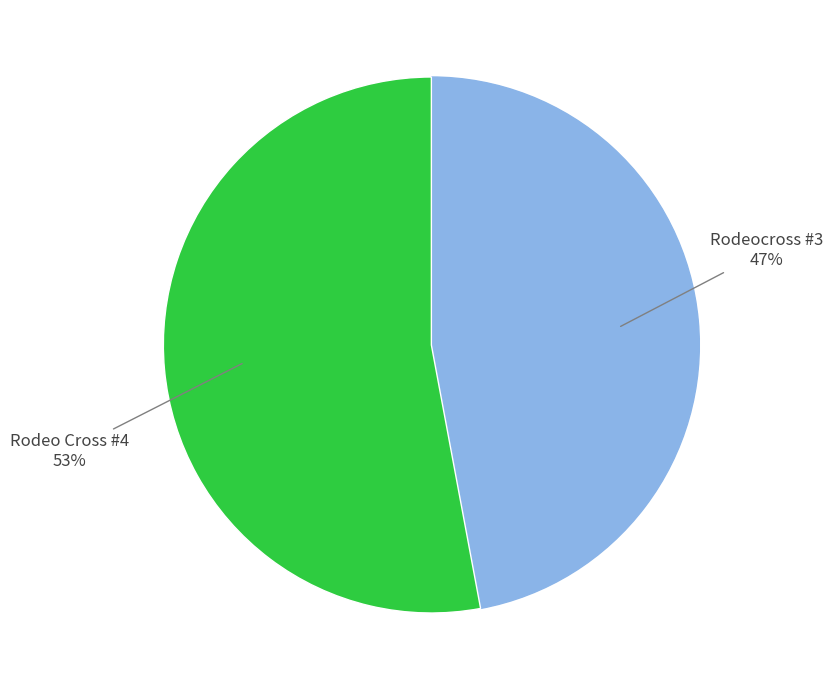

Does any single category account for the majority?

Yes